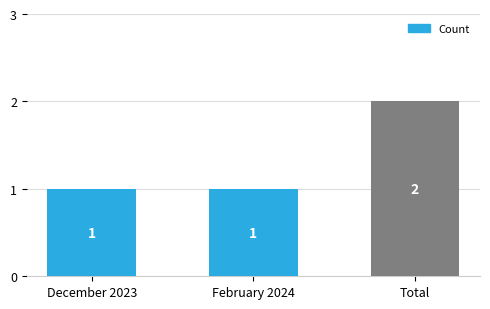

What is the greatest value displayed?

2